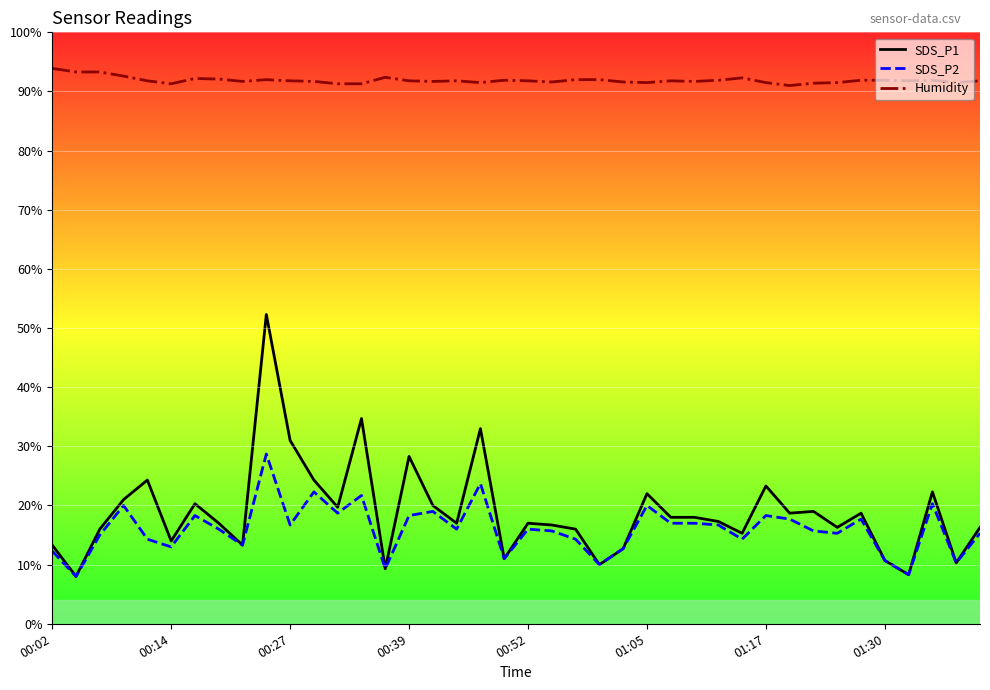

True or false: SDS_P1 and Humidity cross at least once.

False